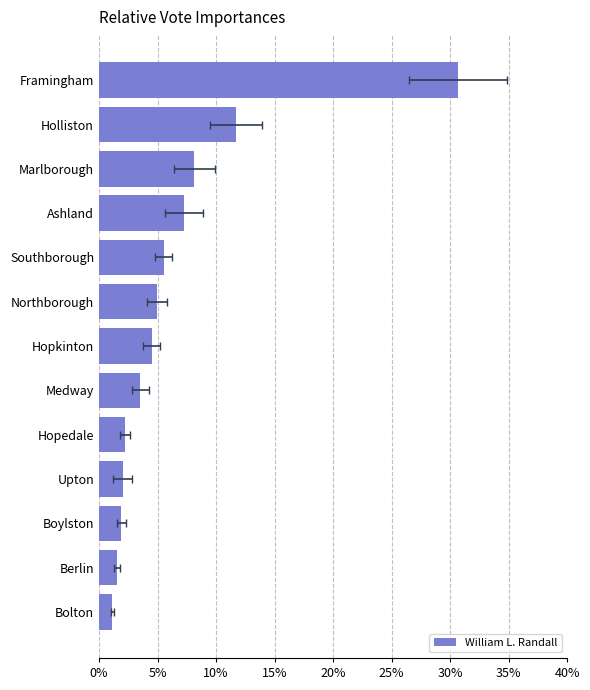

Which has a higher value, Bolton or Southborough?

Southborough